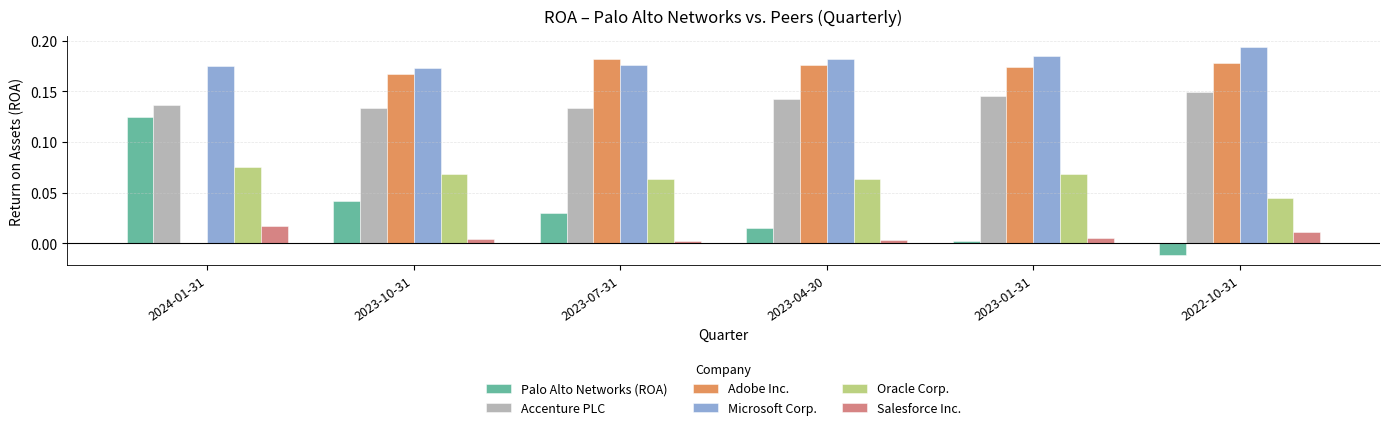

Which category has the highest value in the Palo Alto Networks (ROA) series?

2024-01-31